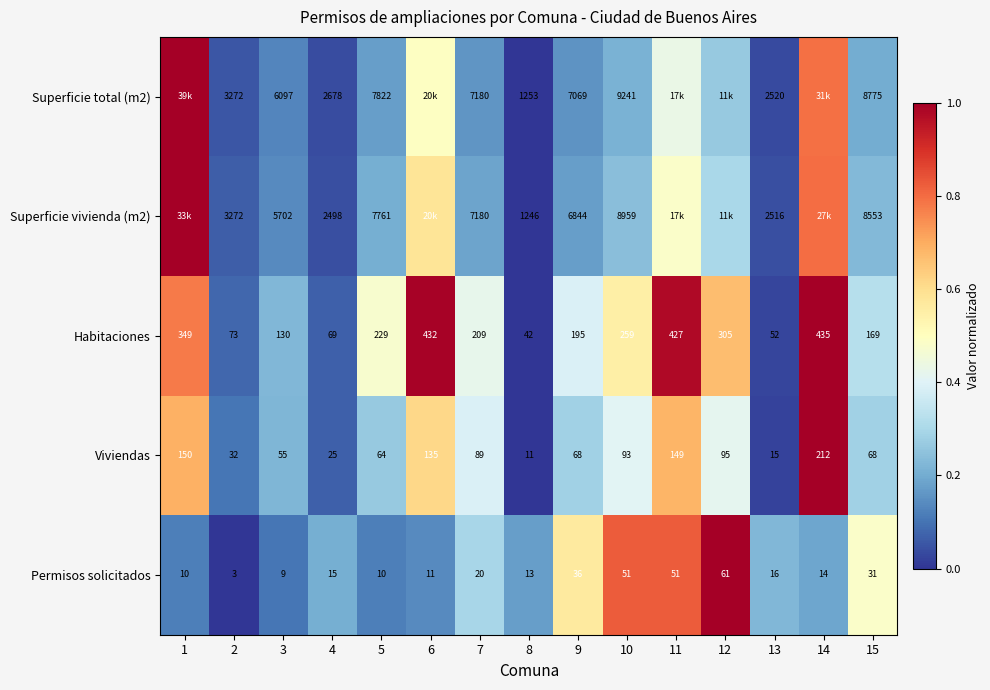

Between 2 and 8, which series saw the biggest shift?

Superficie vivienda (m2)